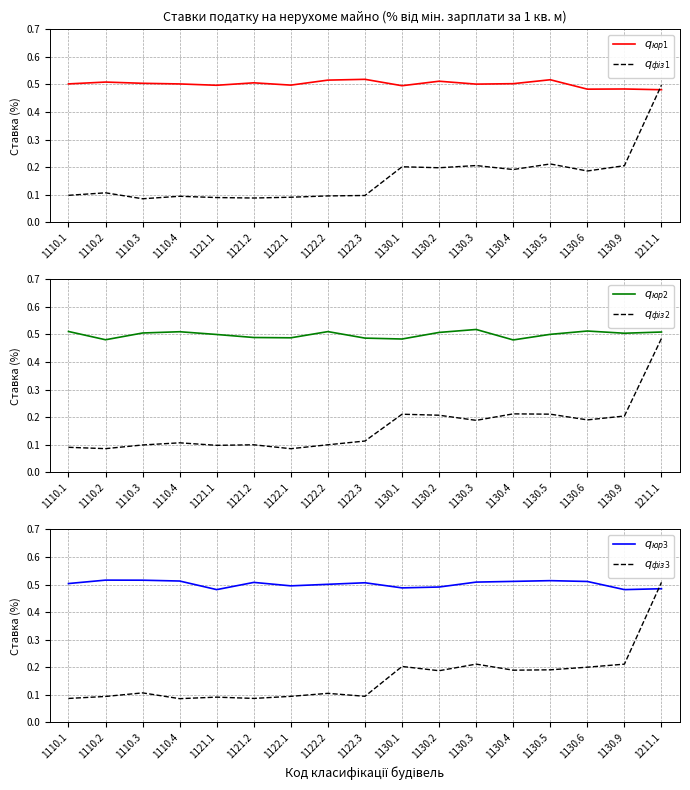

Which series has the largest total across all categories?

$q_{юр3}$